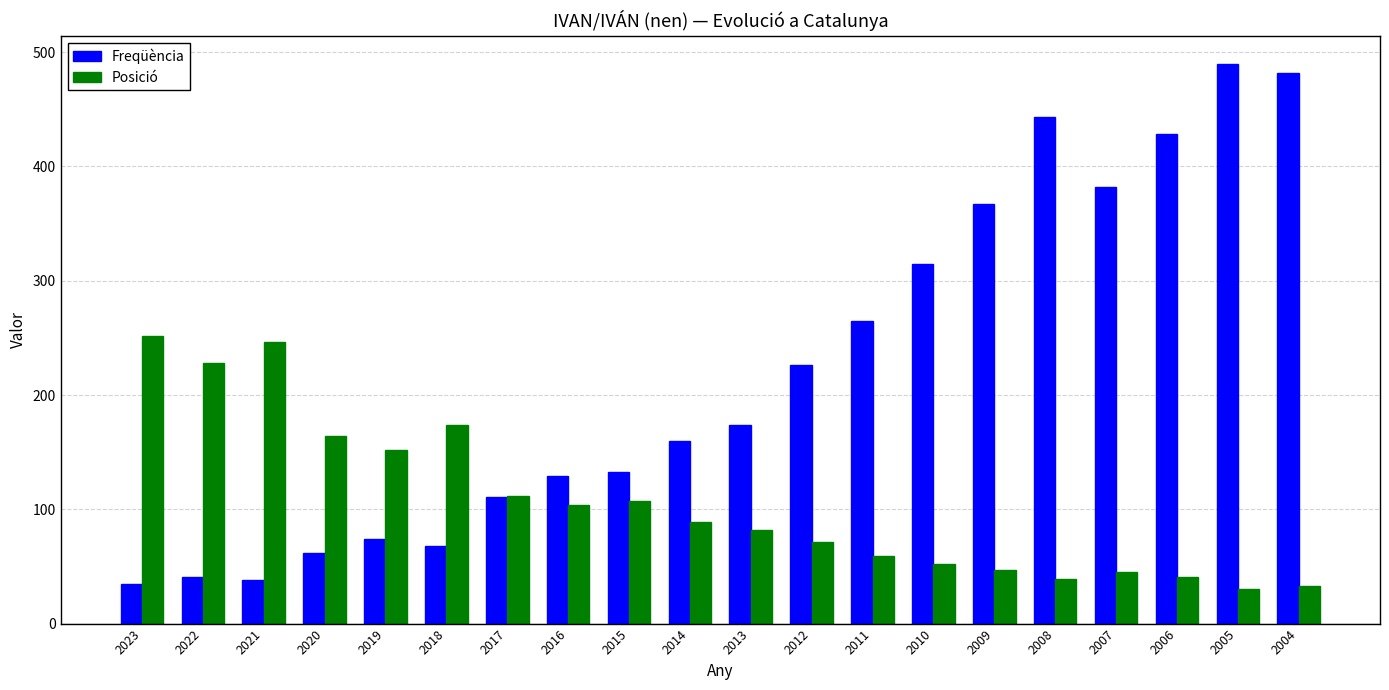

What is the value of the Posició bar at the 4th from the left?

164